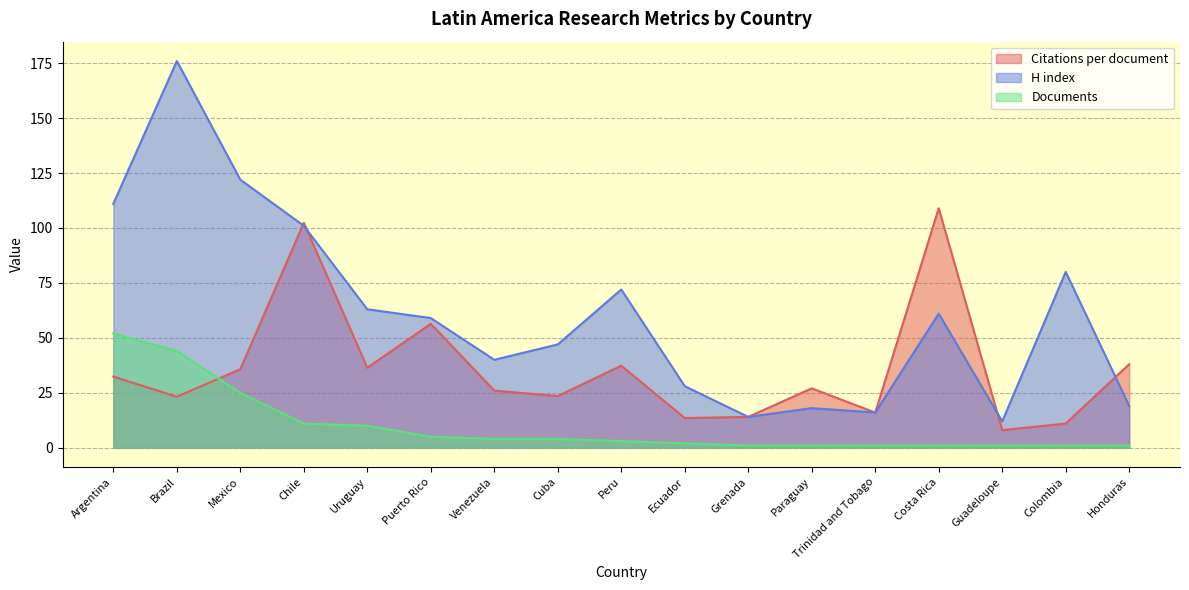

True or false: H index has a value of 24.4 at Grenada.

False